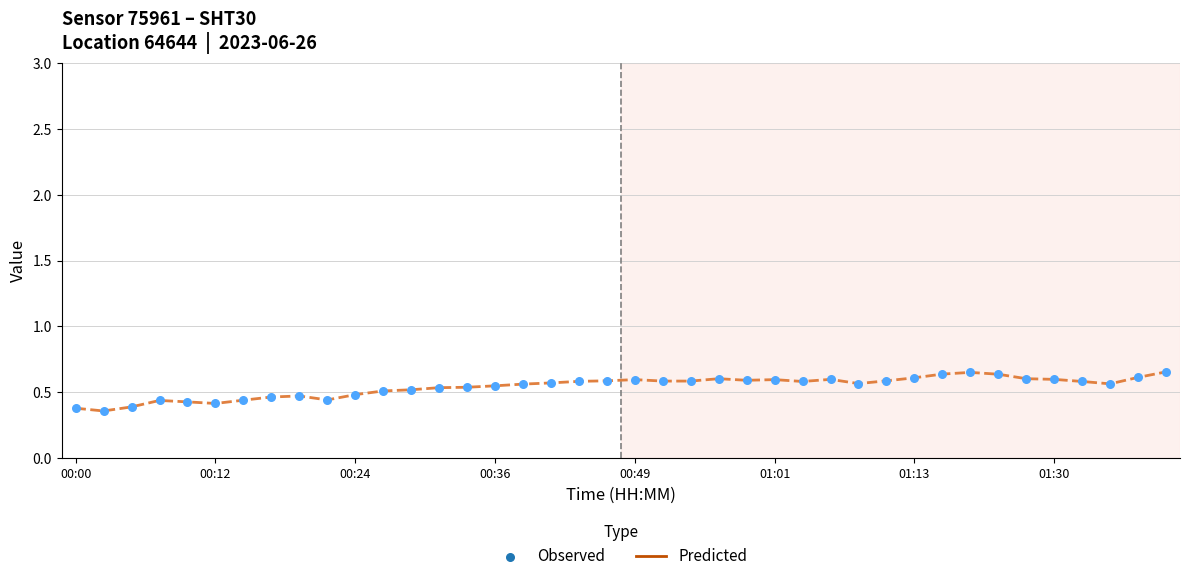

Is the value of Predicted (Temp) at 9 greater than the value of Observed (Humidity) at 27?

Yes